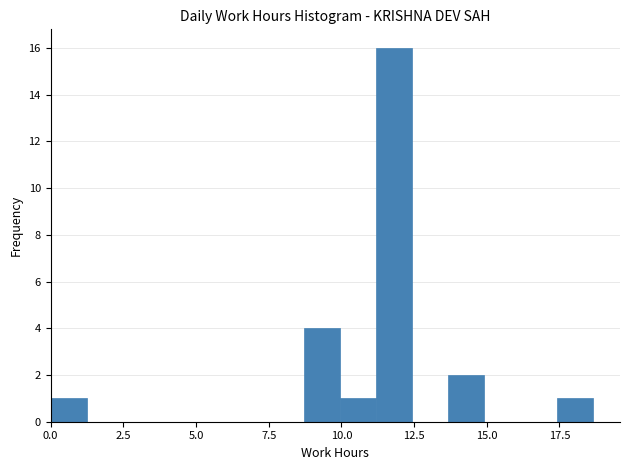

Around what value on the x-axis is the tallest bar? Give the approximate position of its centre, as read against the axis.

12.0